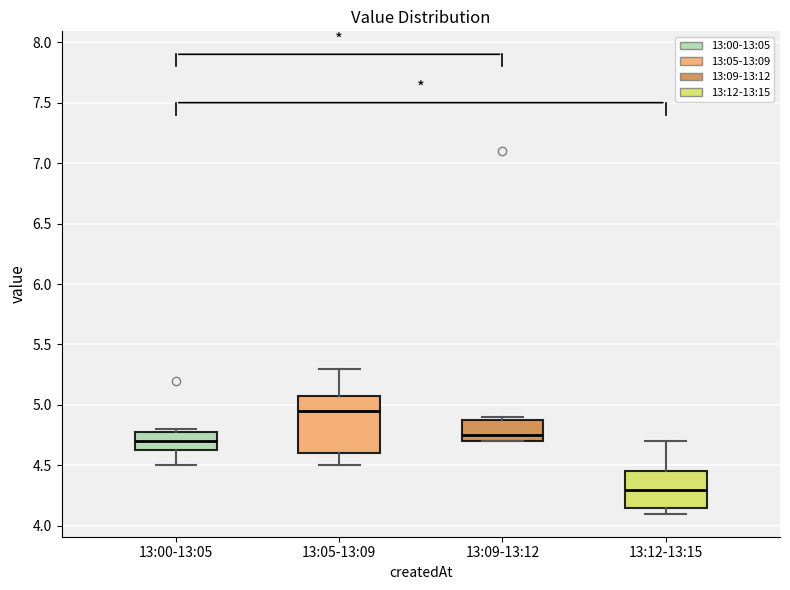

Reading left to right, read every box against the y-axis: the position of its median line, the range the box covers, and the ends of its whiskers. The values are not printed on the chart, so give them approximately, as read against the axis.

13:00-13:05: median 4.70, box 4.65 to 4.80, whiskers 4.50 to 4.80 (just above the box's upper edge)
13:05-13:09: median 4.95, box 4.60 to 5.10, whiskers 4.50 to 5.30
13:09-13:12: median 4.75, box 4.70 to 4.90, whiskers 4.70 to 4.90 (just above the box's upper edge)
13:12-13:15: median 4.30, box 4.15 to 4.45, whiskers 4.10 to 4.70